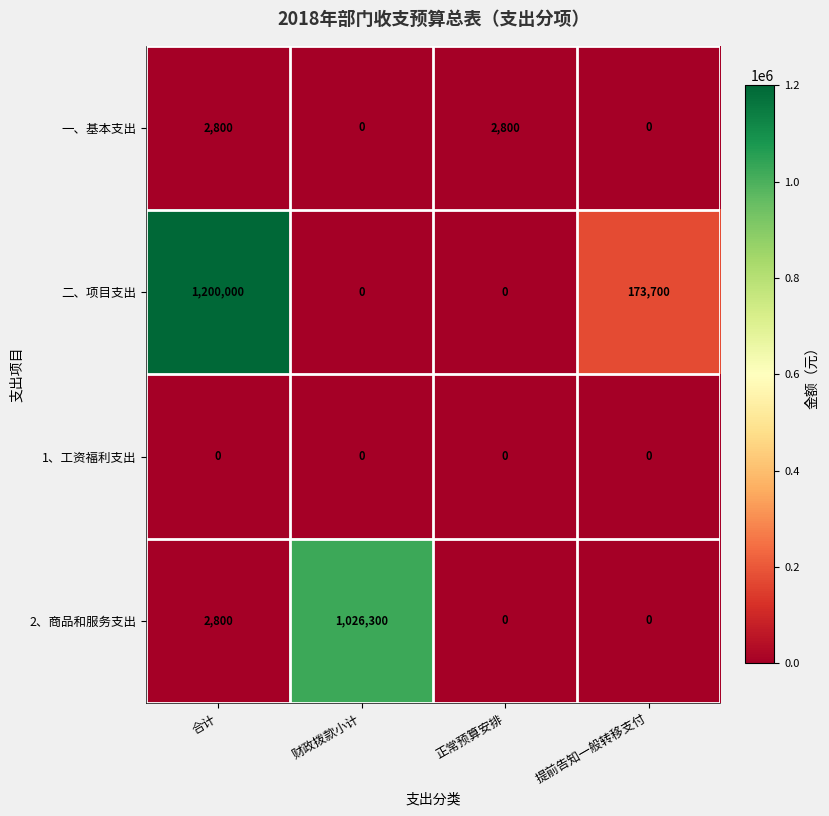

At which category is the sum across all series the highest?

合计